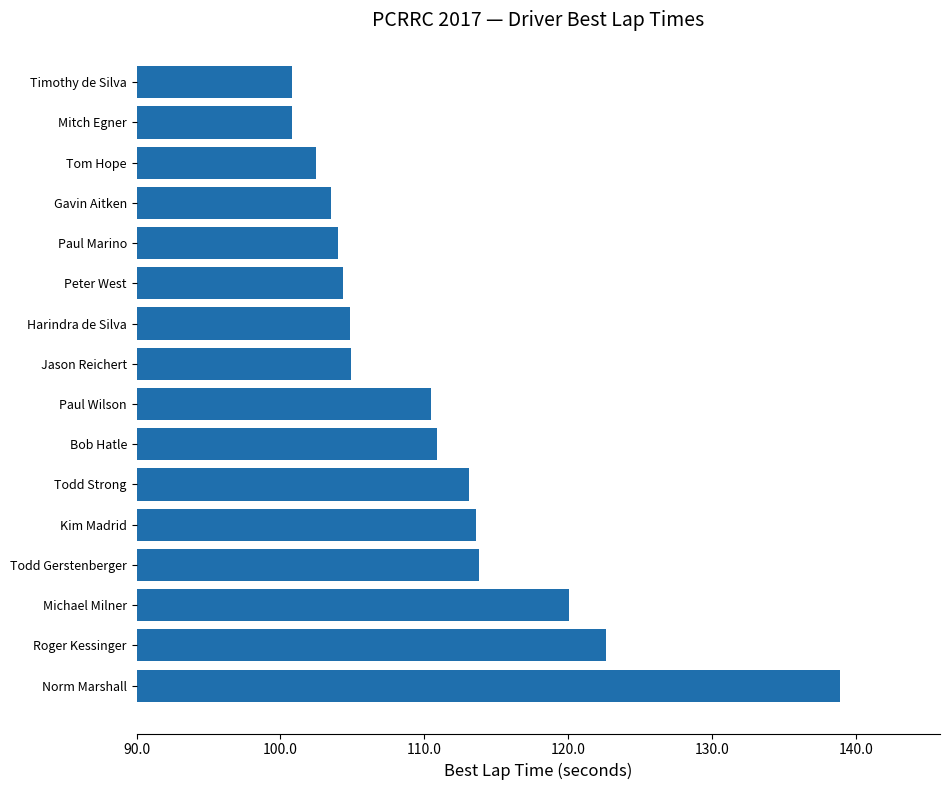

What is the difference between the second highest and minimum values?

21.9